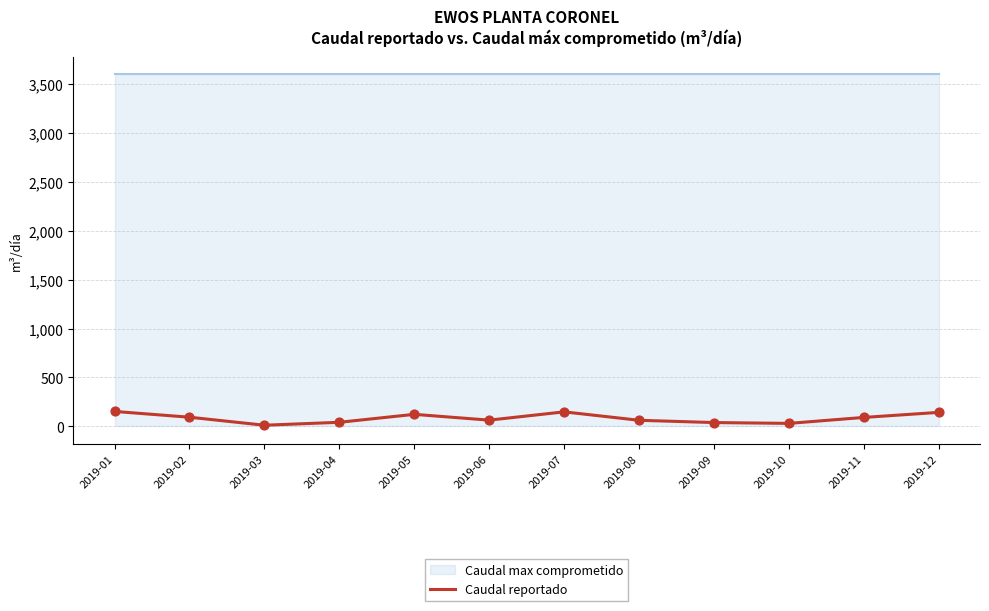

What is the change in value from 2019-02 to 2019-06?

-30.0